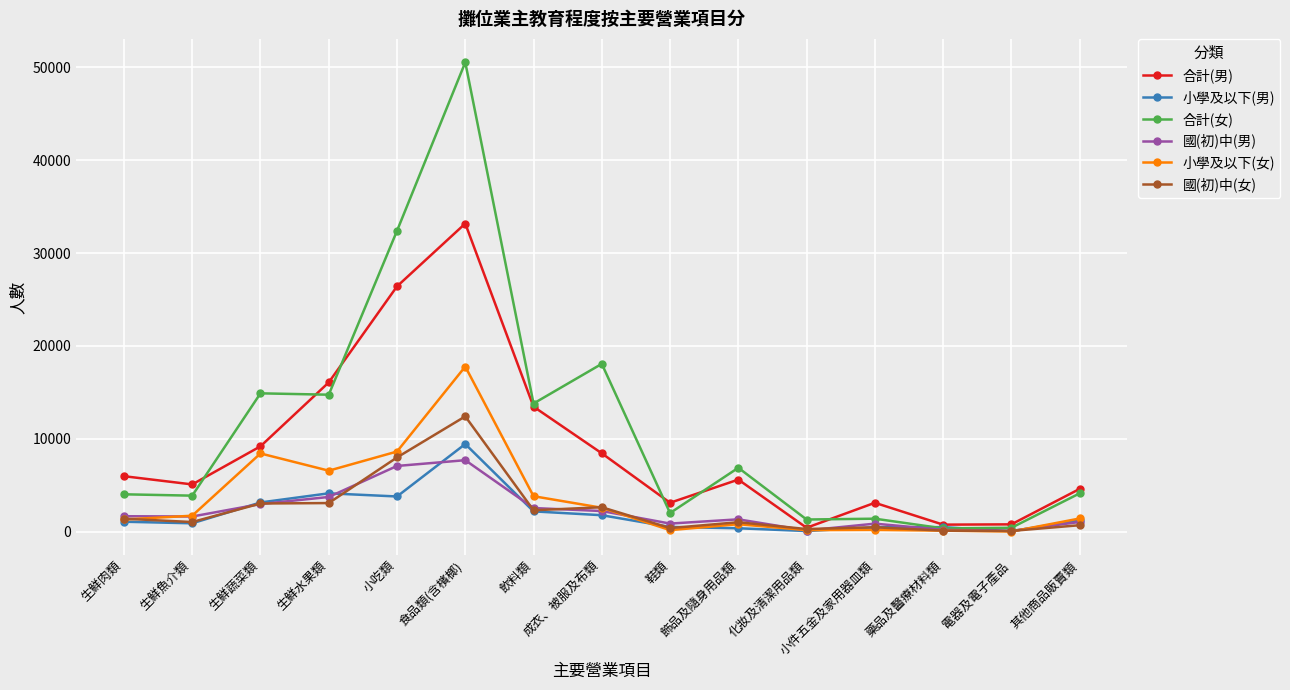

What is the highest value of the 小學及以下(女) series?

17773